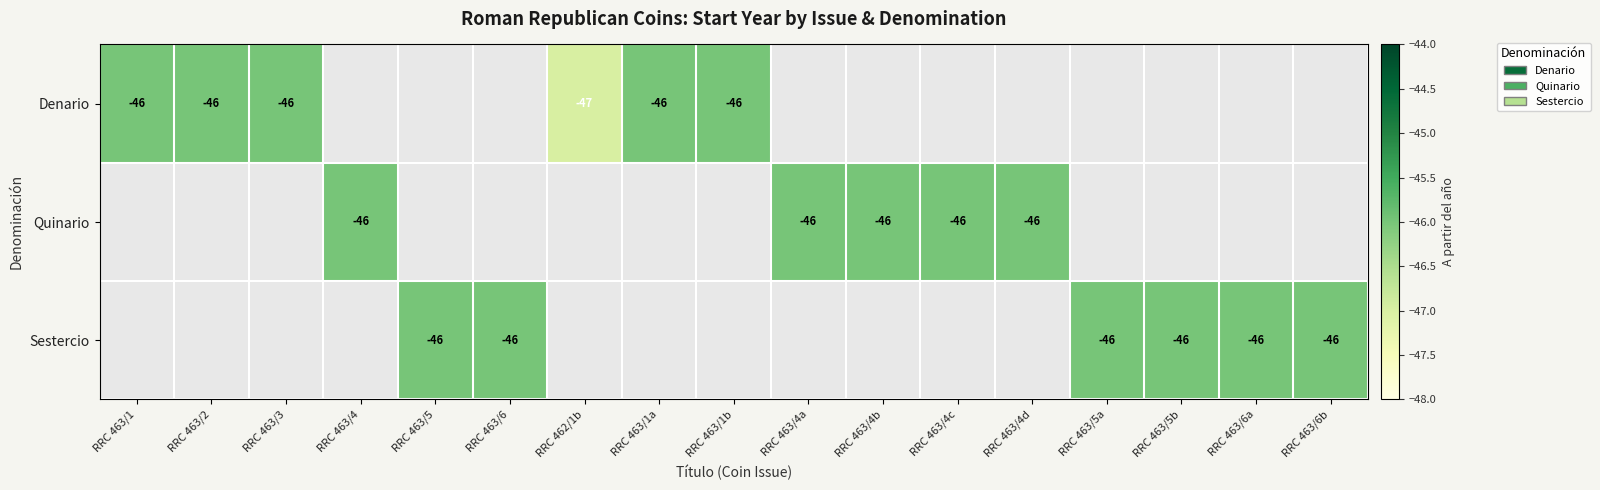

The value of Denario at RRC 462/1b is -82. True or false?

False